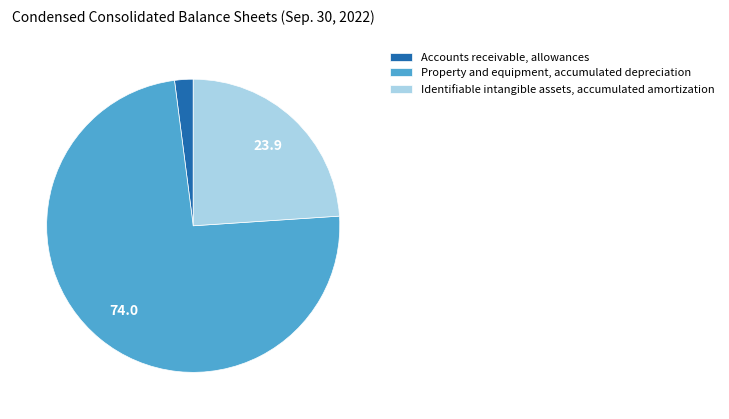

Does Accounts receivable, allowances account for over 50% of the chart?

No